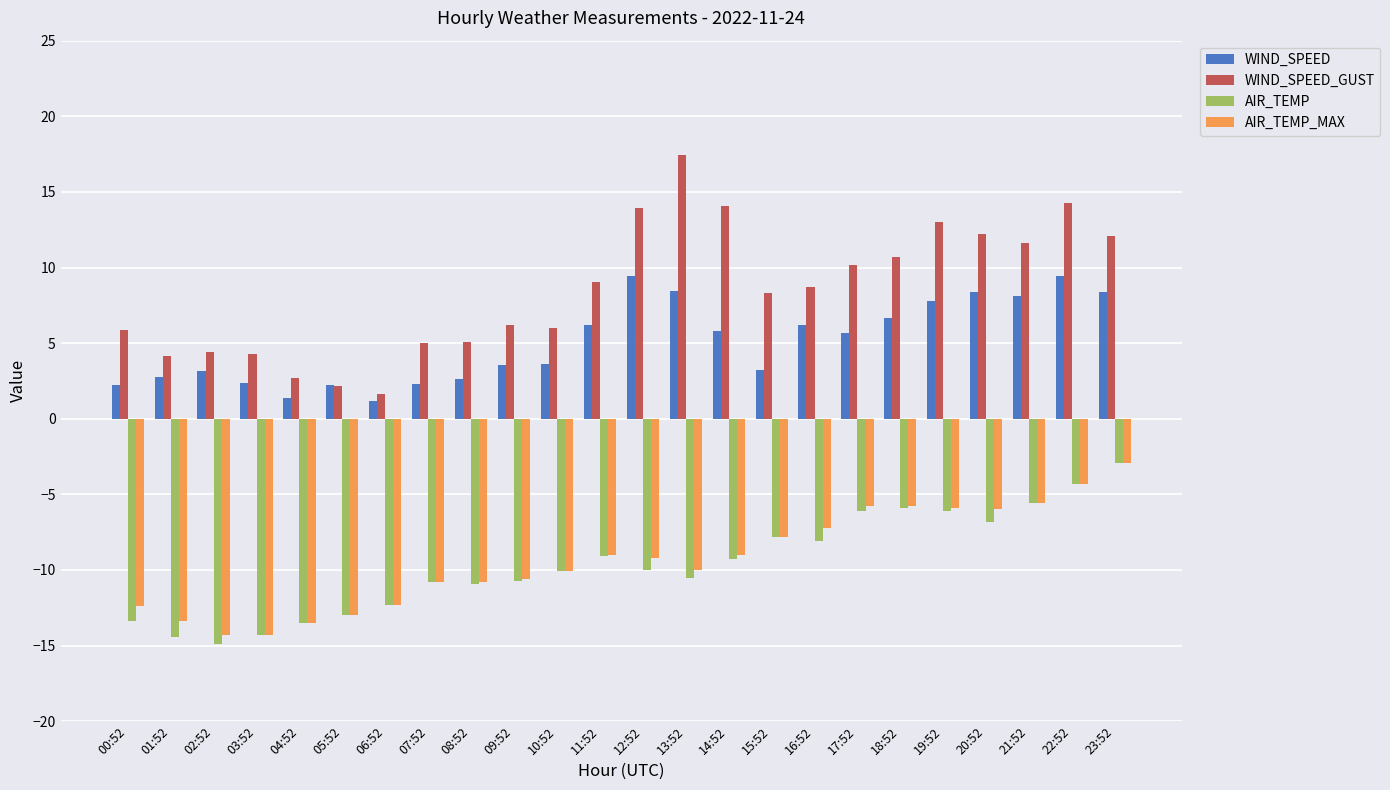

True or false: AIR_TEMP_MAX has a value of -5.8 at 18:52.

True